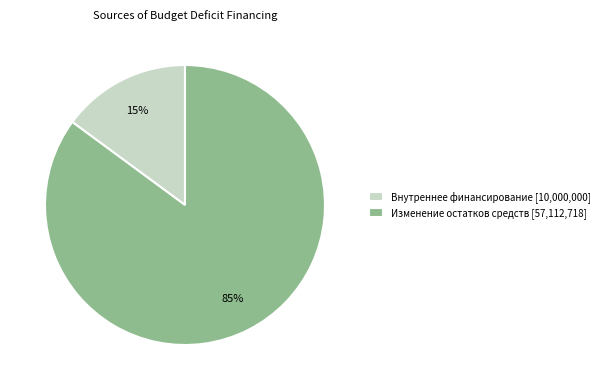

To the nearest percent, what is the difference between the largest and smallest slice percentages?

70%